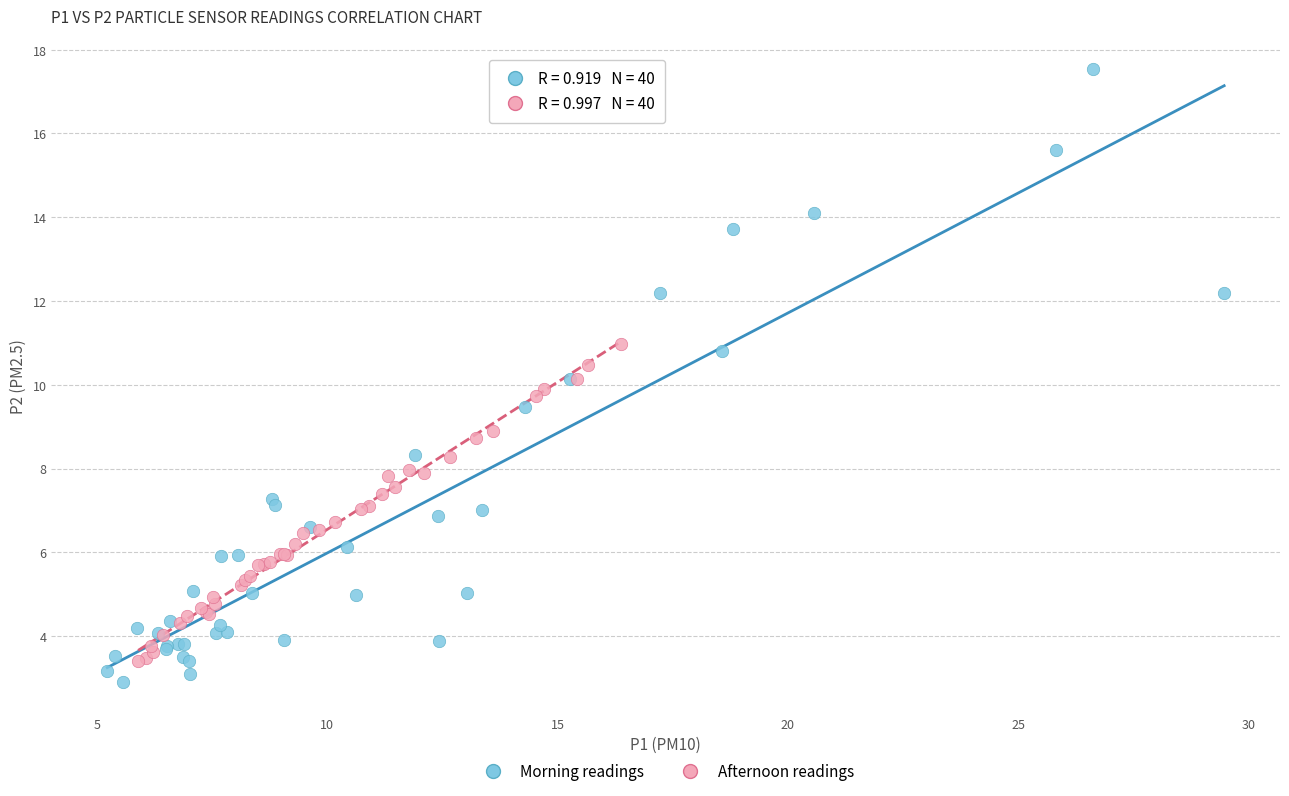

Which series contains the highest Y value?

Morning readings